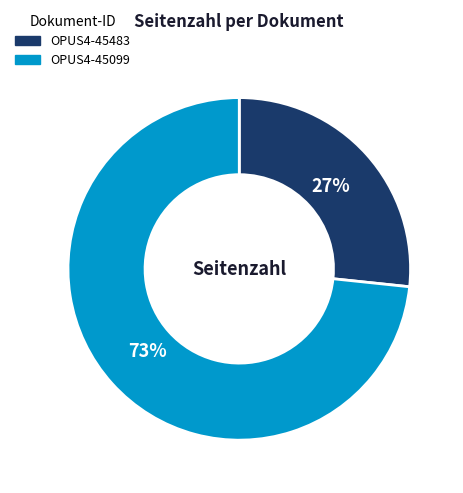

To the nearest percent, what is the average slice percentage?

50%